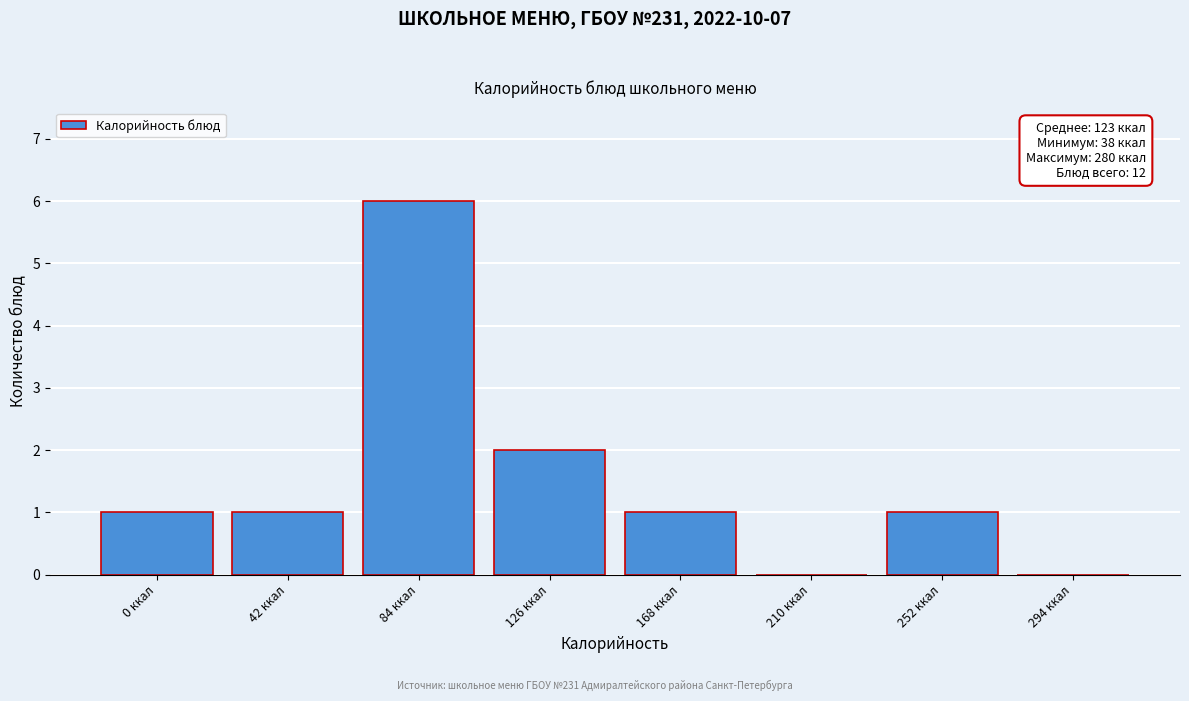

Reading left to right, what are all the values shown in this chart?

0 ккал=1	42 ккал=1	84 ккал=6	126 ккал=2	168 ккал=1	210 ккал=0	252 ккал=1	294 ккал=0